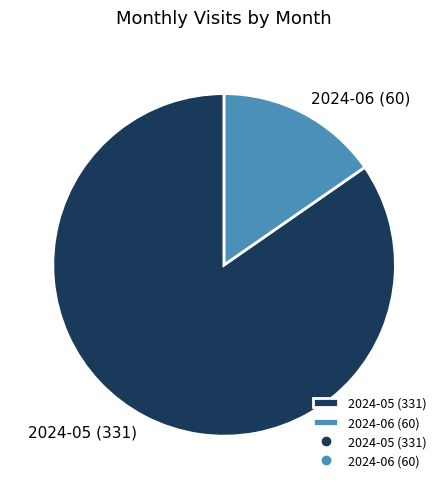

Which has a higher value, 2024-06 (60) or 2024-05 (331)?

2024-05 (331)